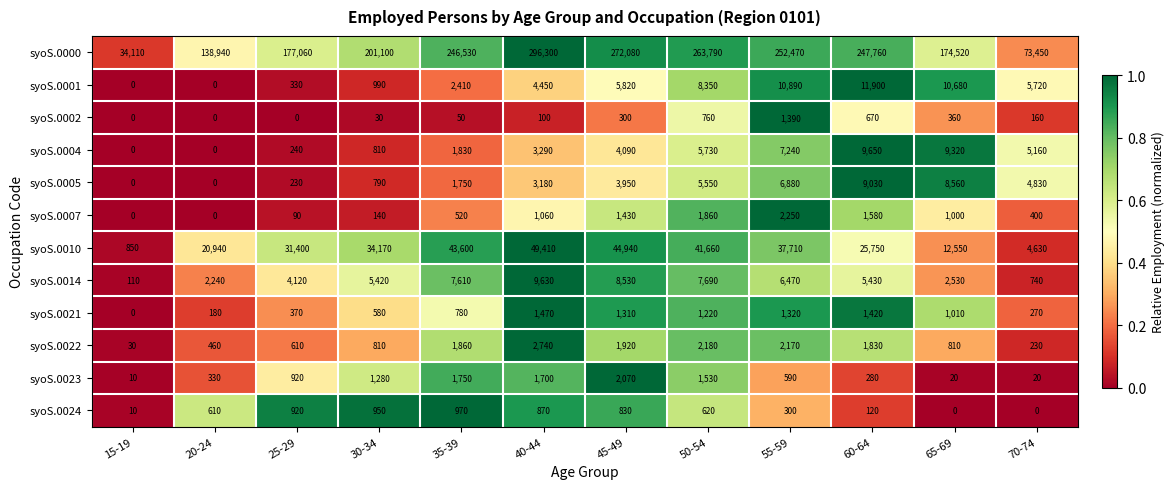

What is the sum of all syoS.0005 values?

44750